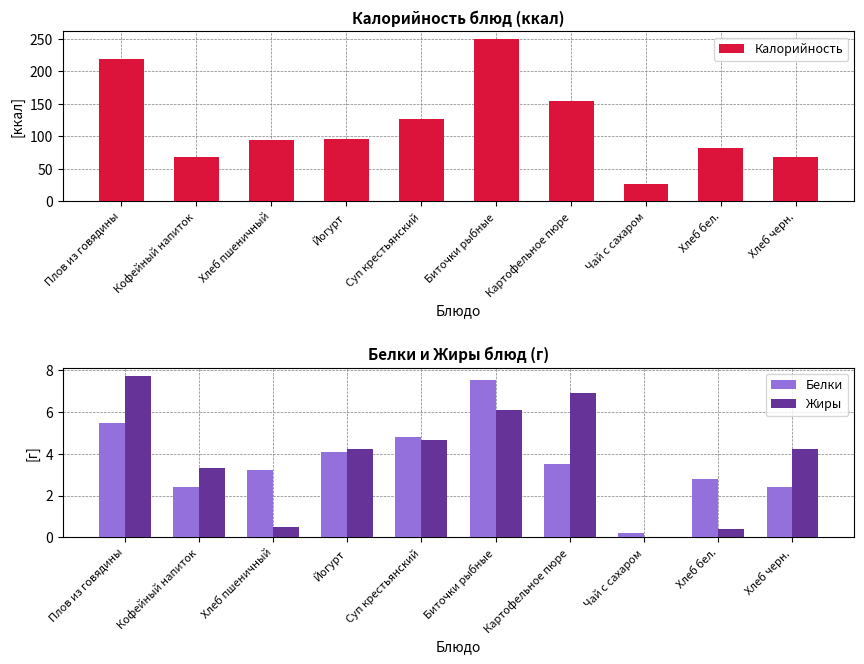

What is the difference between the highest and lowest values at Суп крестьянский?

122.3